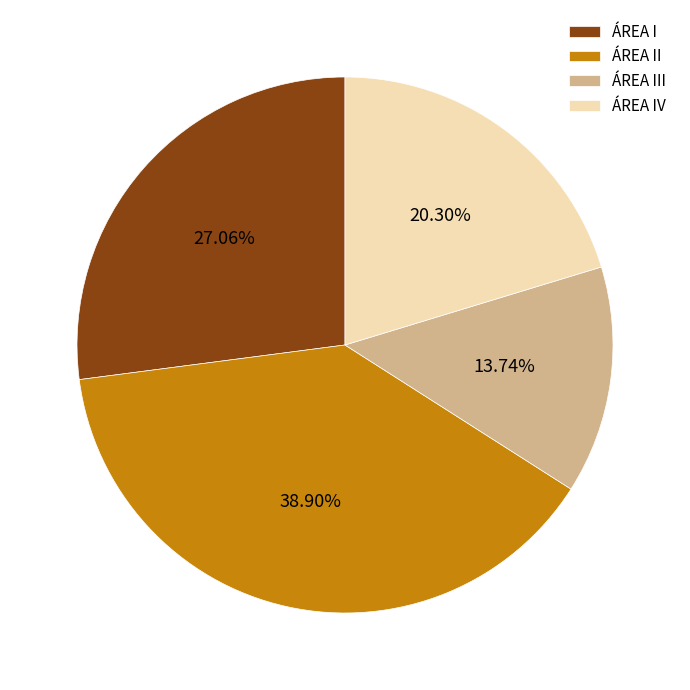

To the nearest percent, what is the difference between the ÁREA I and ÁREA II slice percentages?

12%